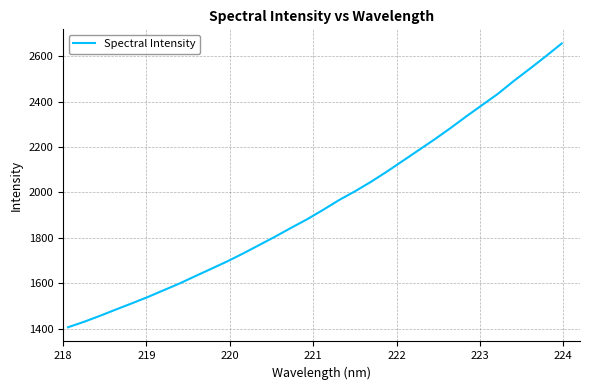

What is the minimum value shown in the chart?

1405.9